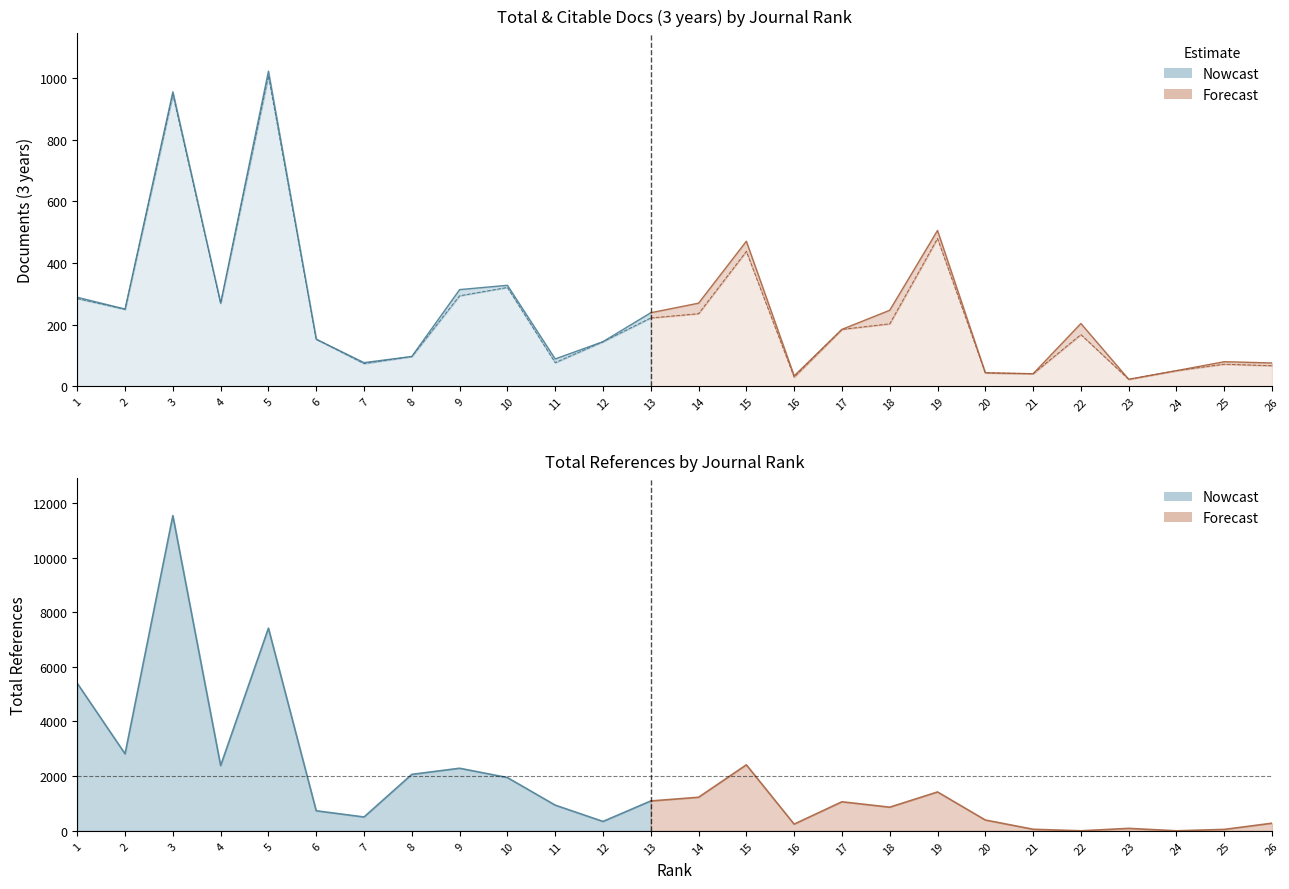

At which category does Total Refs. reach its first local peak?

3